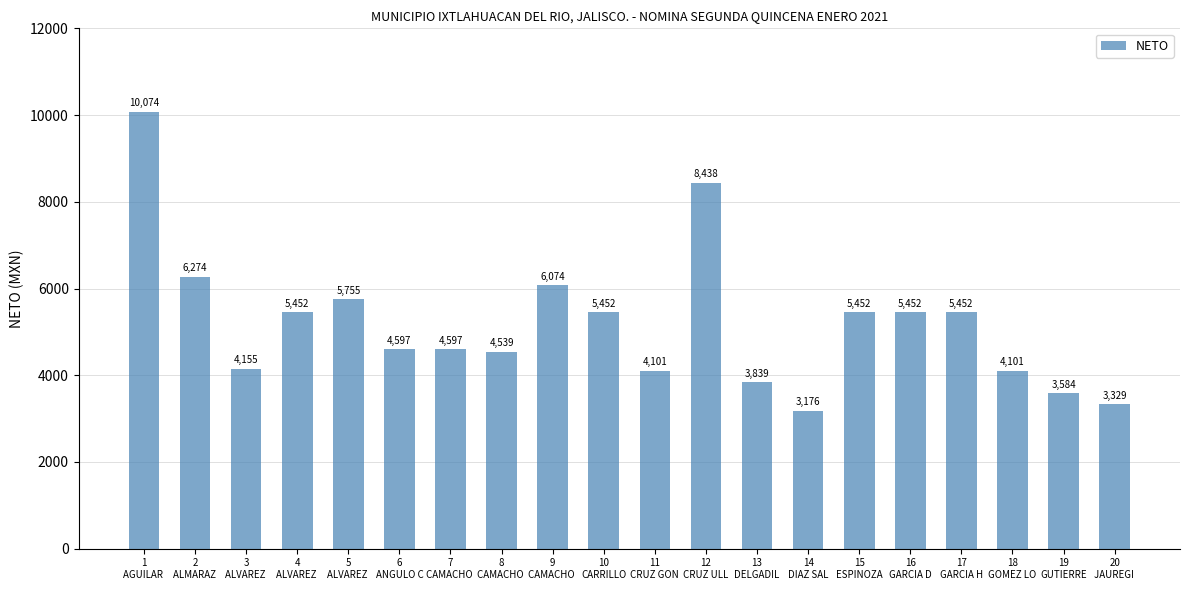

The chart shows a value of 6808.4 at 18
GOMEZ LO. True or false?

False